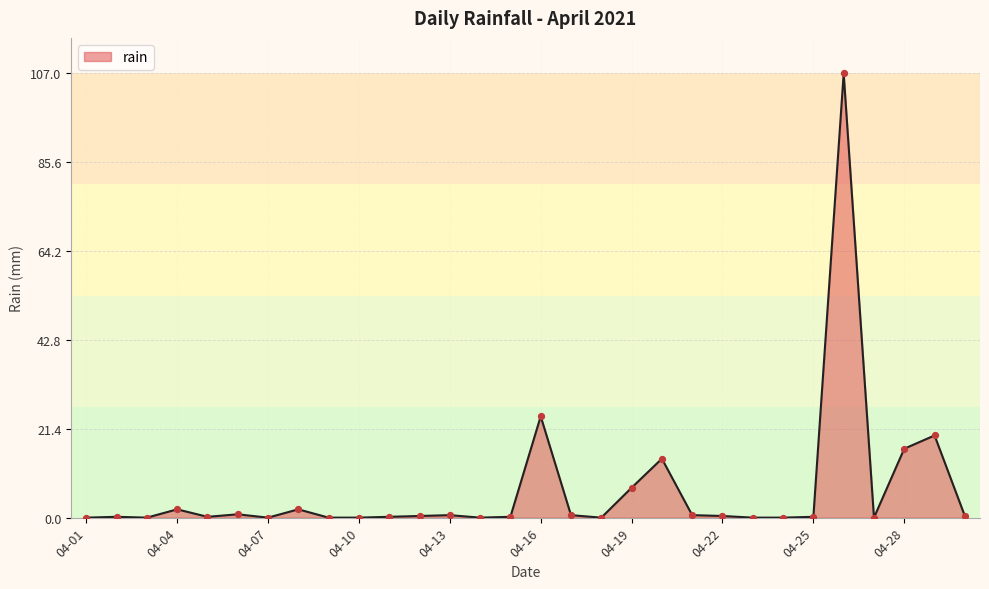

What is the difference between the maximum and minimum values?

107.0